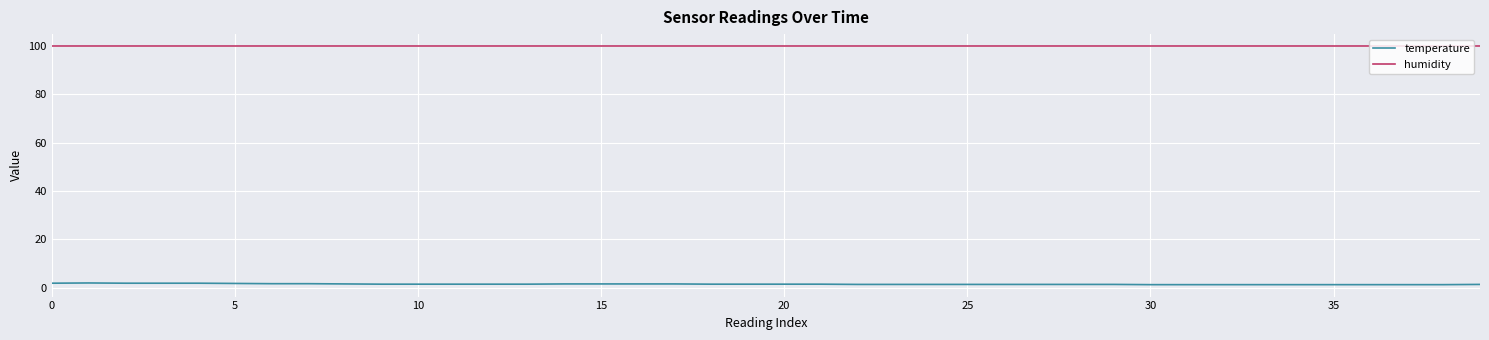

What is the average value of the temperature series?

1.4